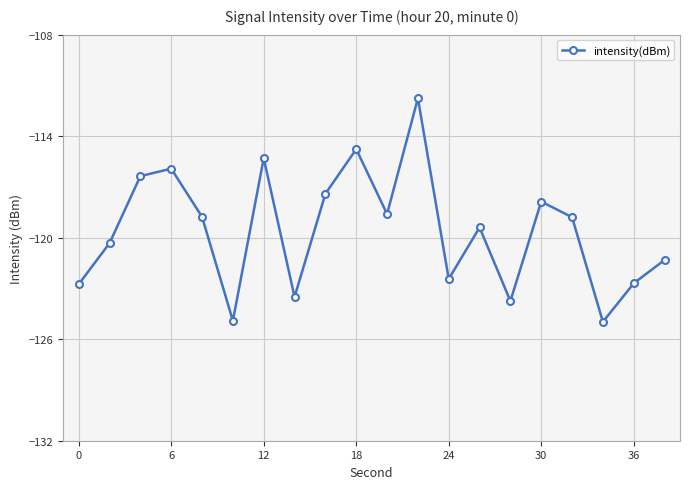

True or false: the data has more than 2 interior local peaks.

True